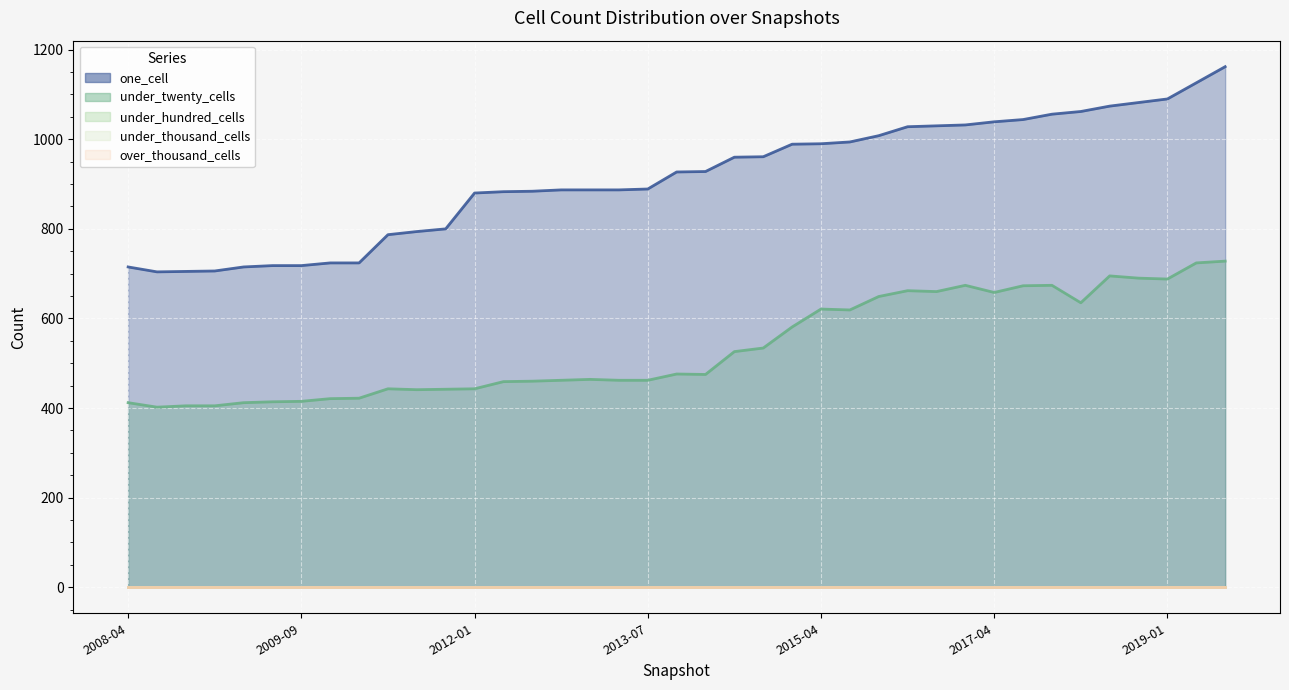

At which label is over_thousand_cells closest to 0?

2008-04